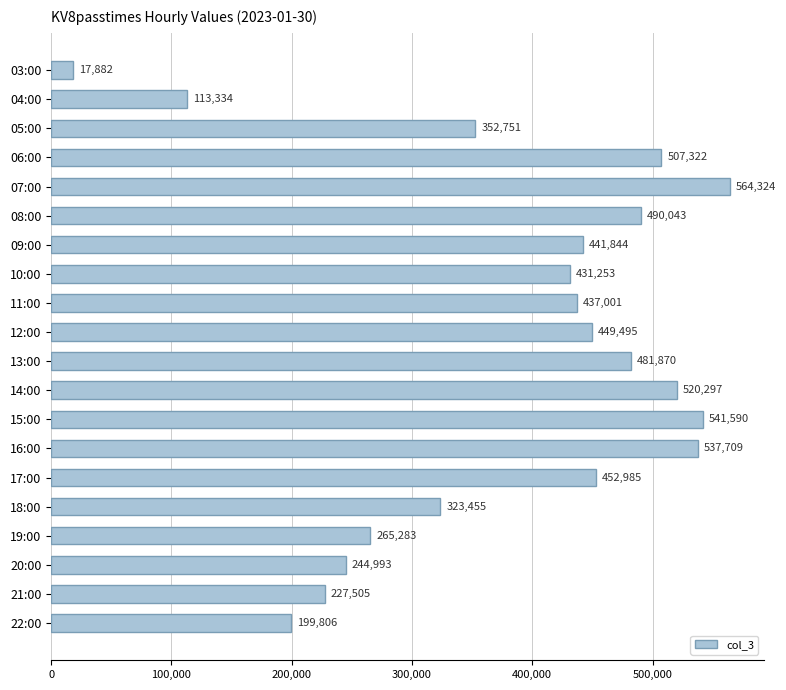

What is the average value?

380037